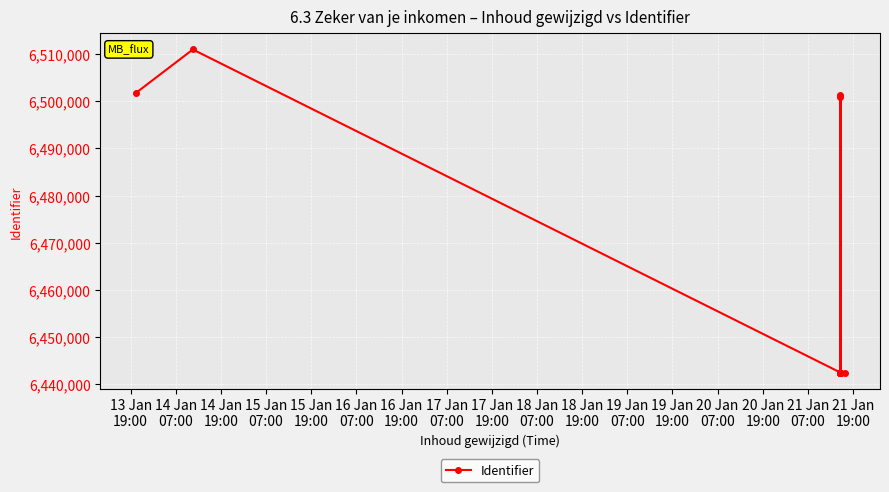

Which has a higher value, 17 Jan
19:00 or 13 Jan
19:00?

13 Jan
19:00